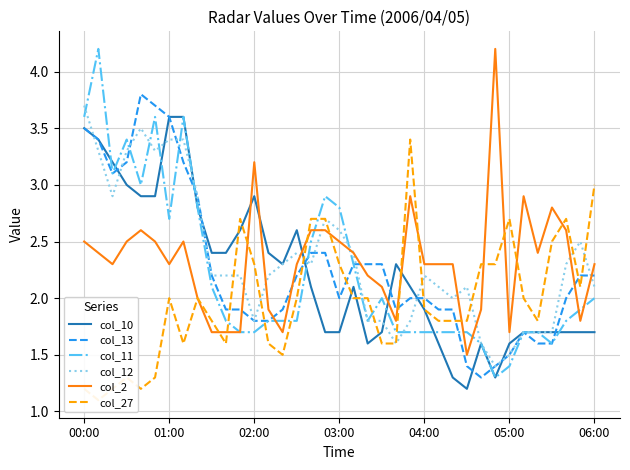

Rank the series at 26 from lowest to highest value.

col_10, col_11, col_27, col_13, col_12, col_2